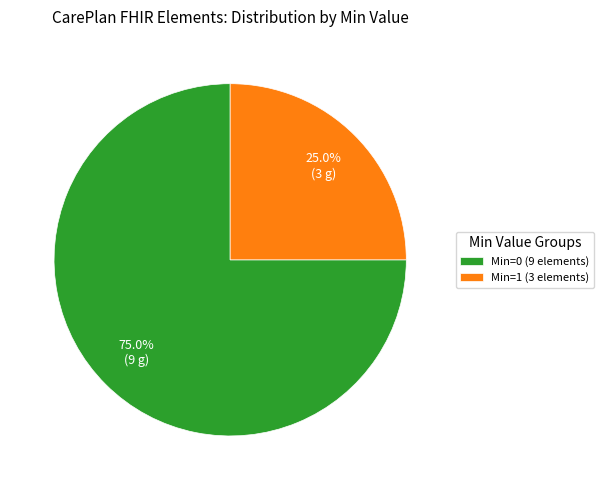

Rank the categories by value from highest to lowest.

Min=0 (9 elements), Min=1 (3 elements)